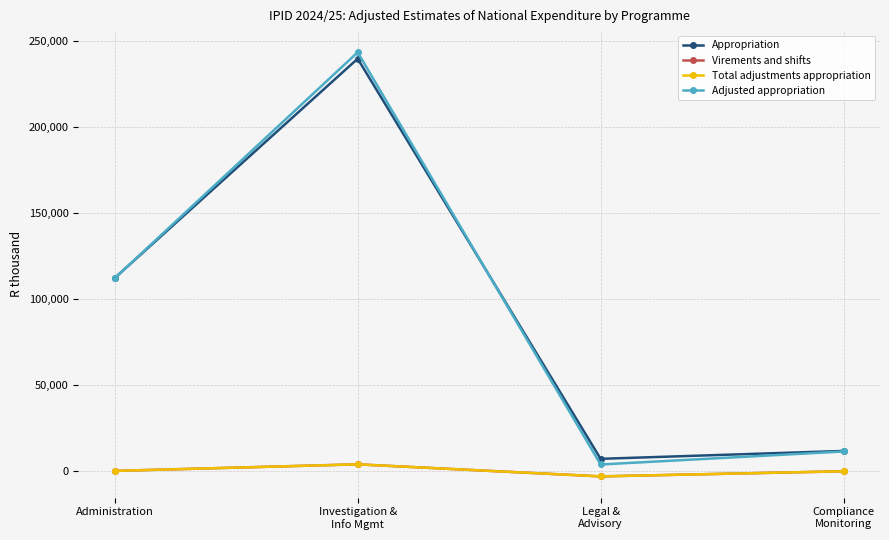

What is the maximum value shown in the chart?

243627